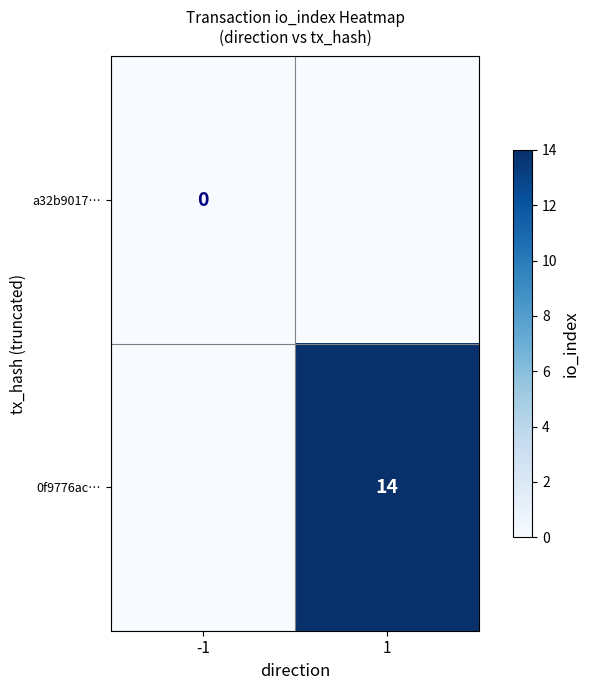

Is the value of 0f9776ac… at 1 greater than the value of a32b9017… at -1?

Yes